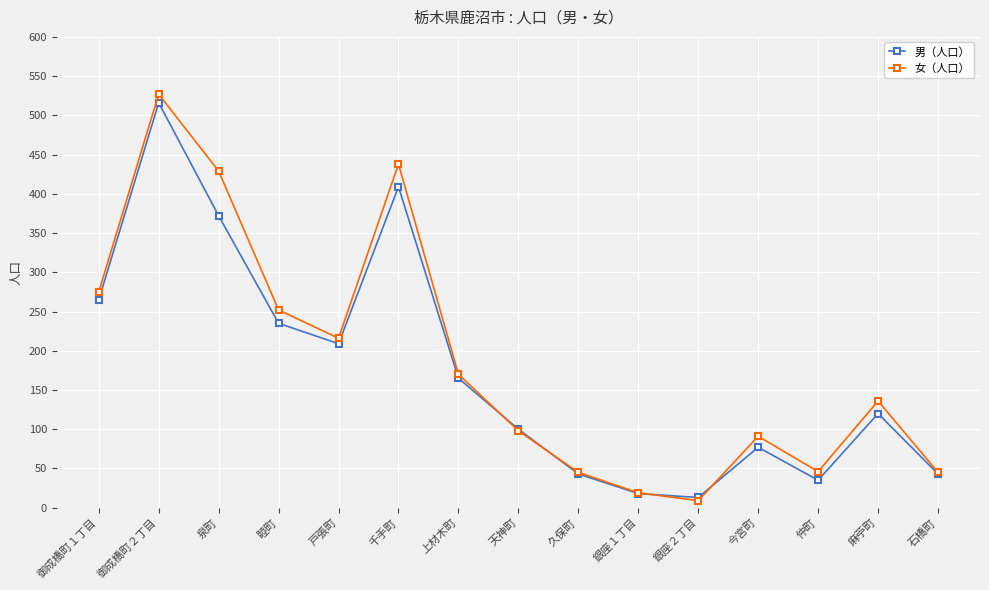

Rank the series by their average value, from lowest to highest.

男（人口）, 女（人口）